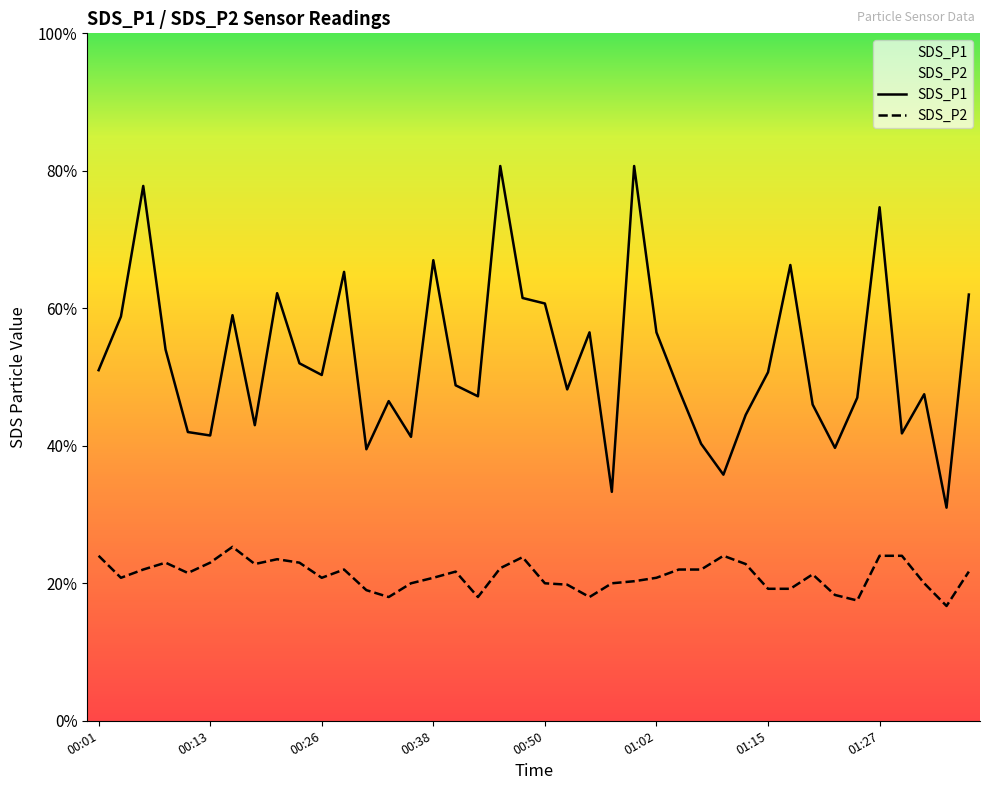

True or false: SDS_P2 has a value of 1.5 at 00:23.

False